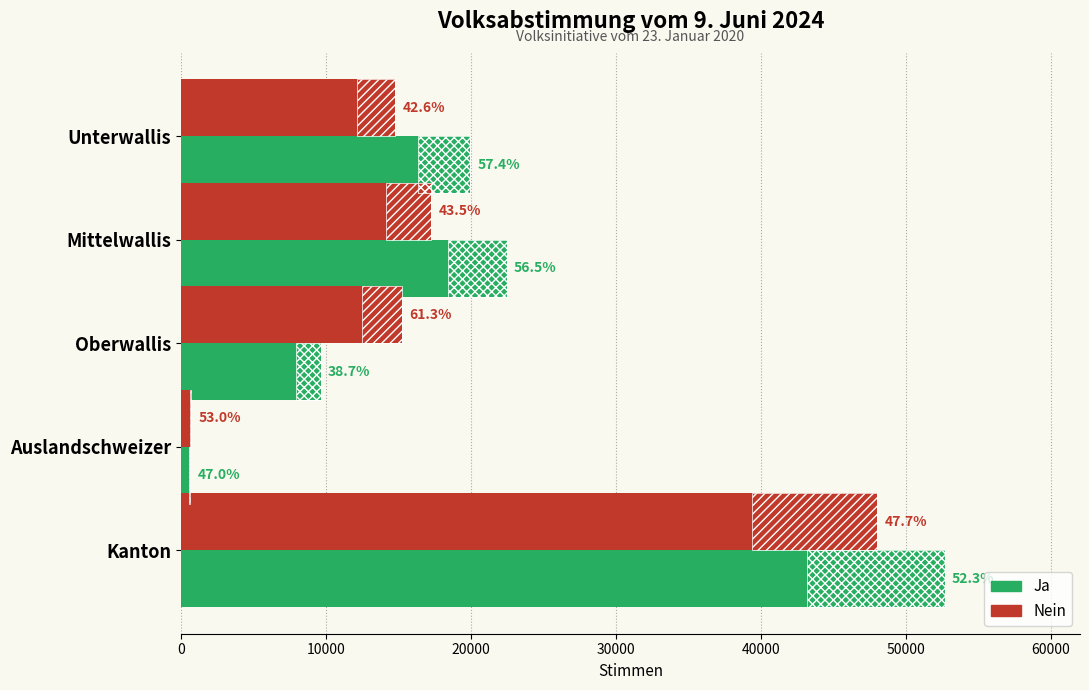

What are all the series names shown in the legend?

Ja, Nein